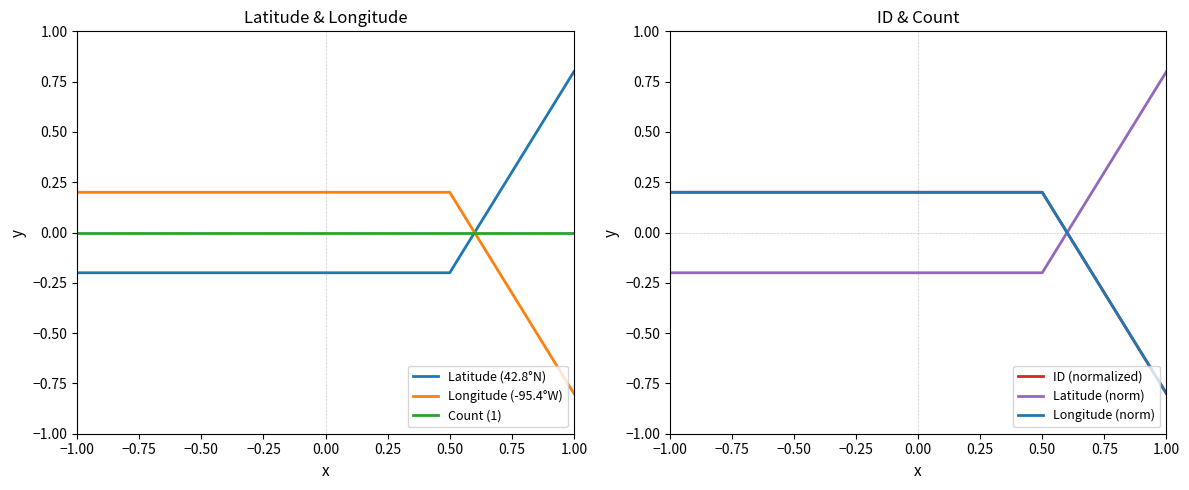

Is this an area chart (filled region under the line)?

No